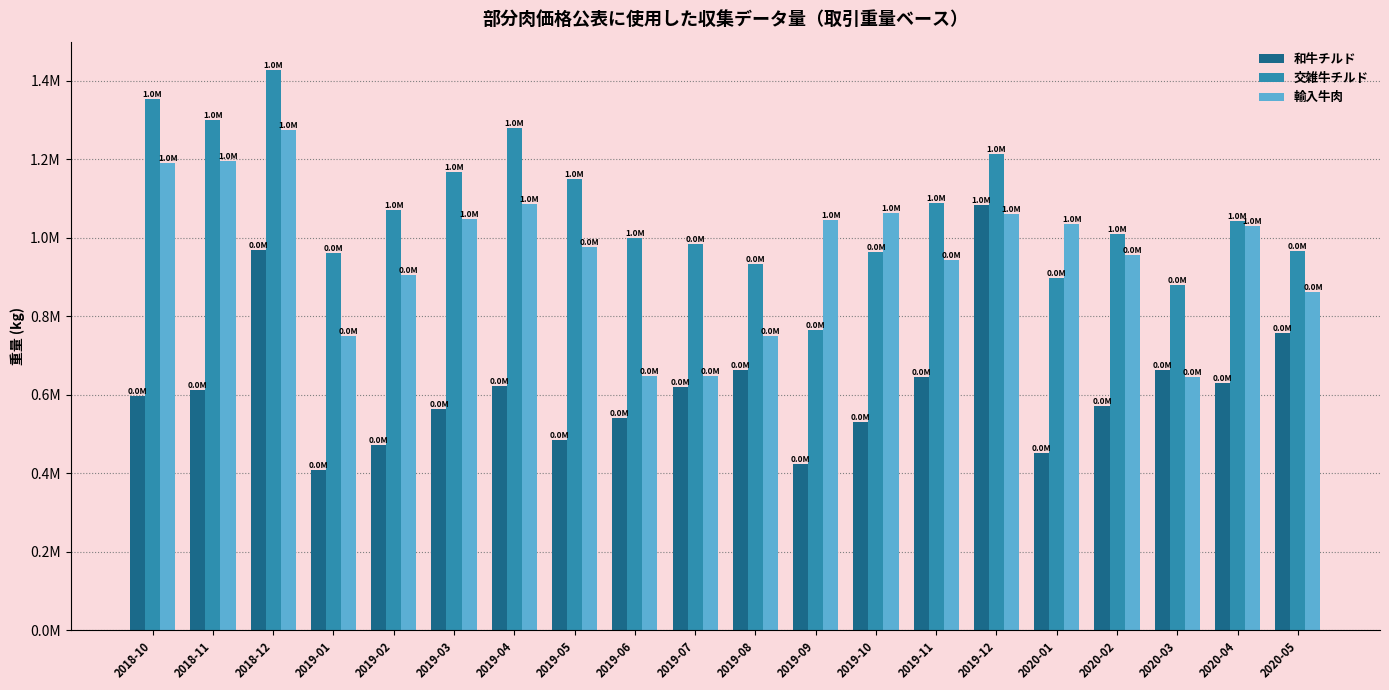

What are all the series names shown in the legend?

和牛チルド, 交雑牛チルド, 輸入牛肉